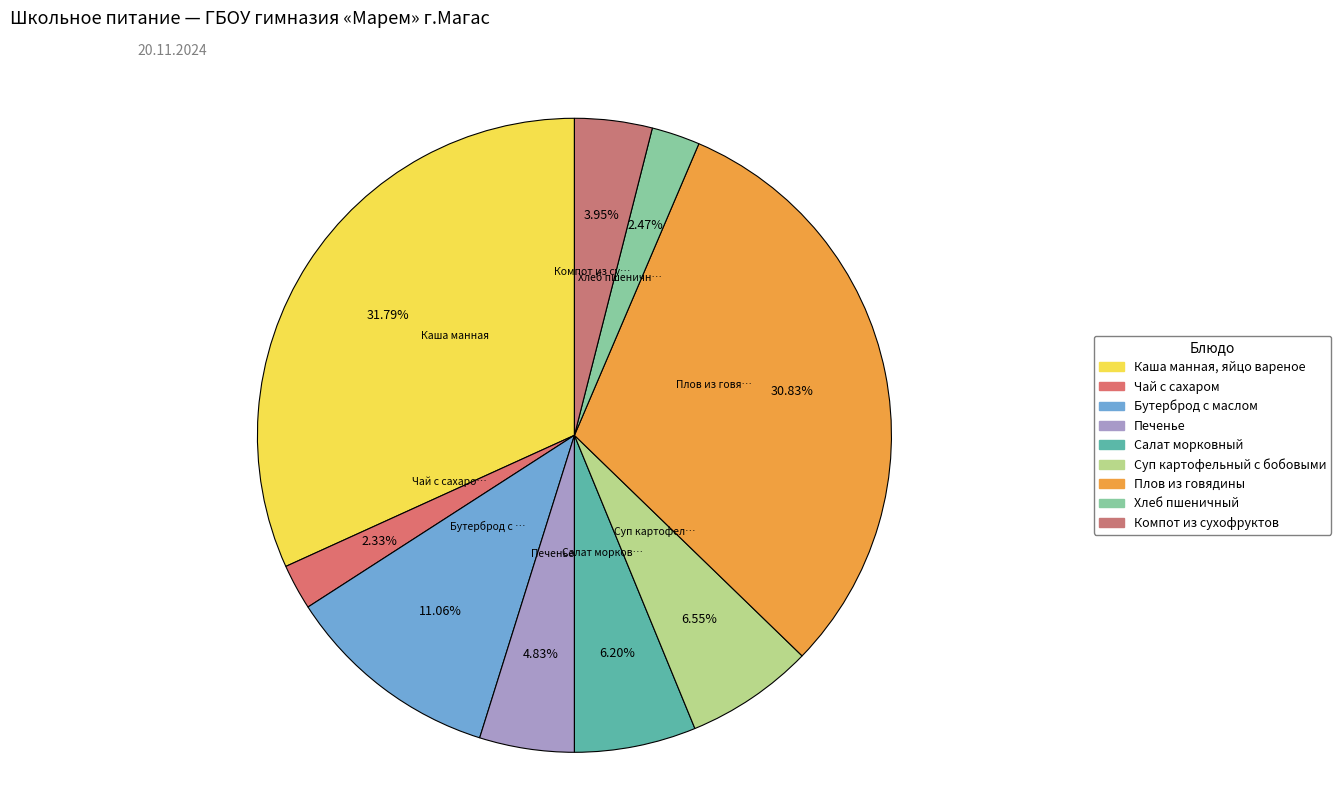

Which category has the biggest portion of the pie?

Каша манная, яйцо вареное